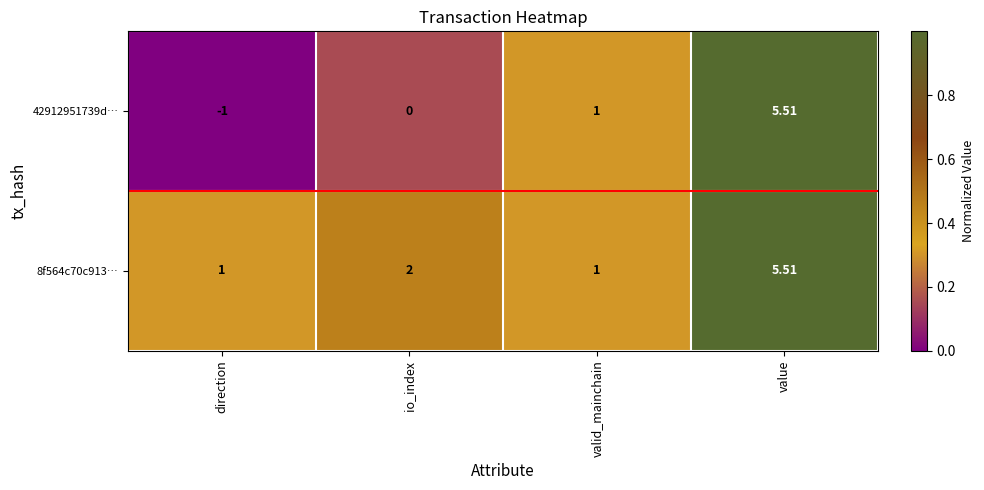

Which series has the widest spread of values?

42912951739d…